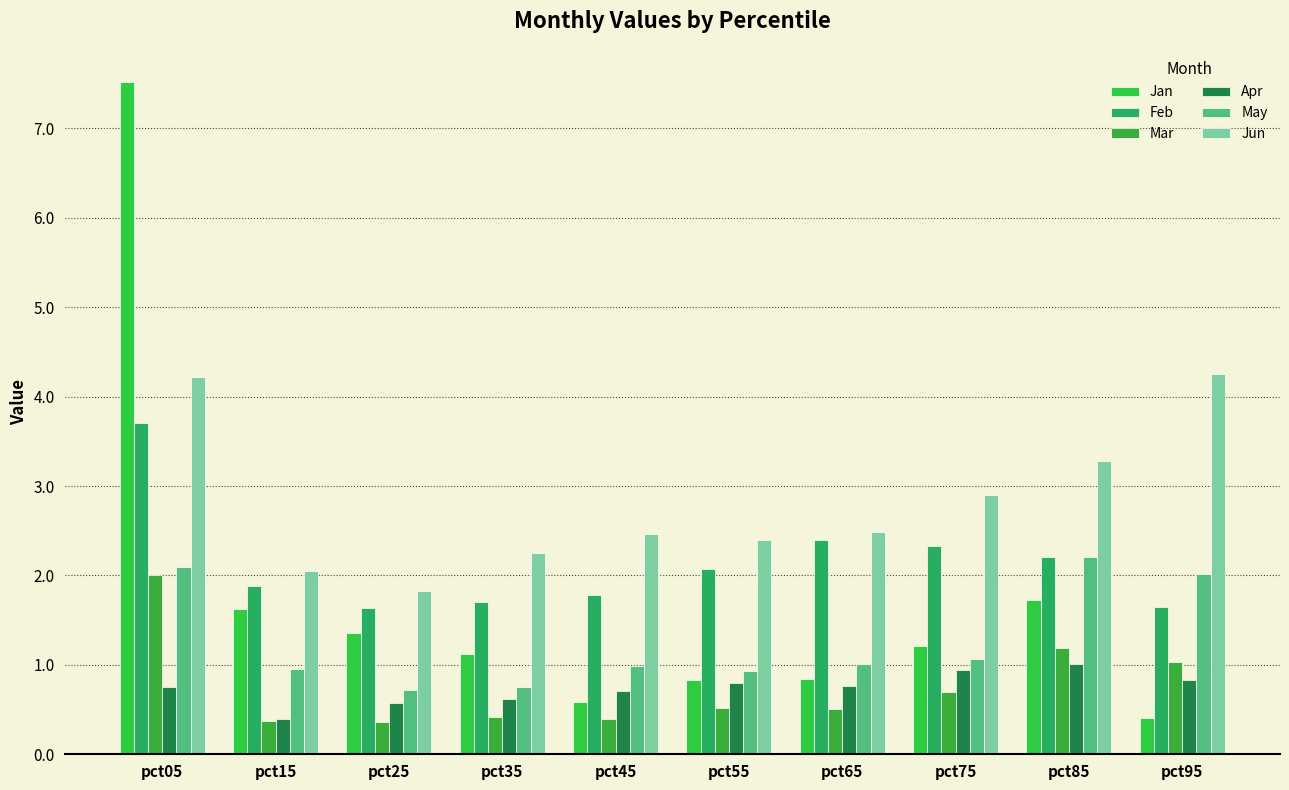

Which series has the largest total across all categories?

Jun